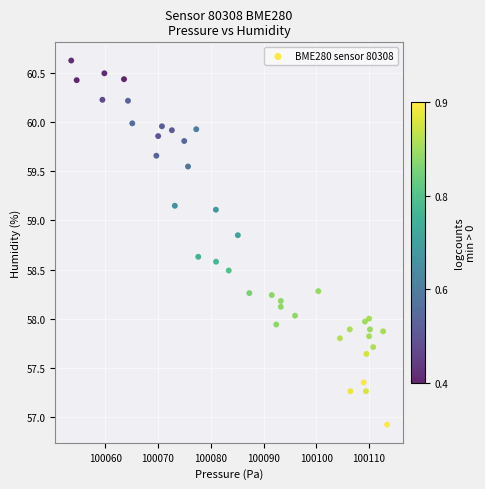

What is the range of Y values (max minus min)?

3.7